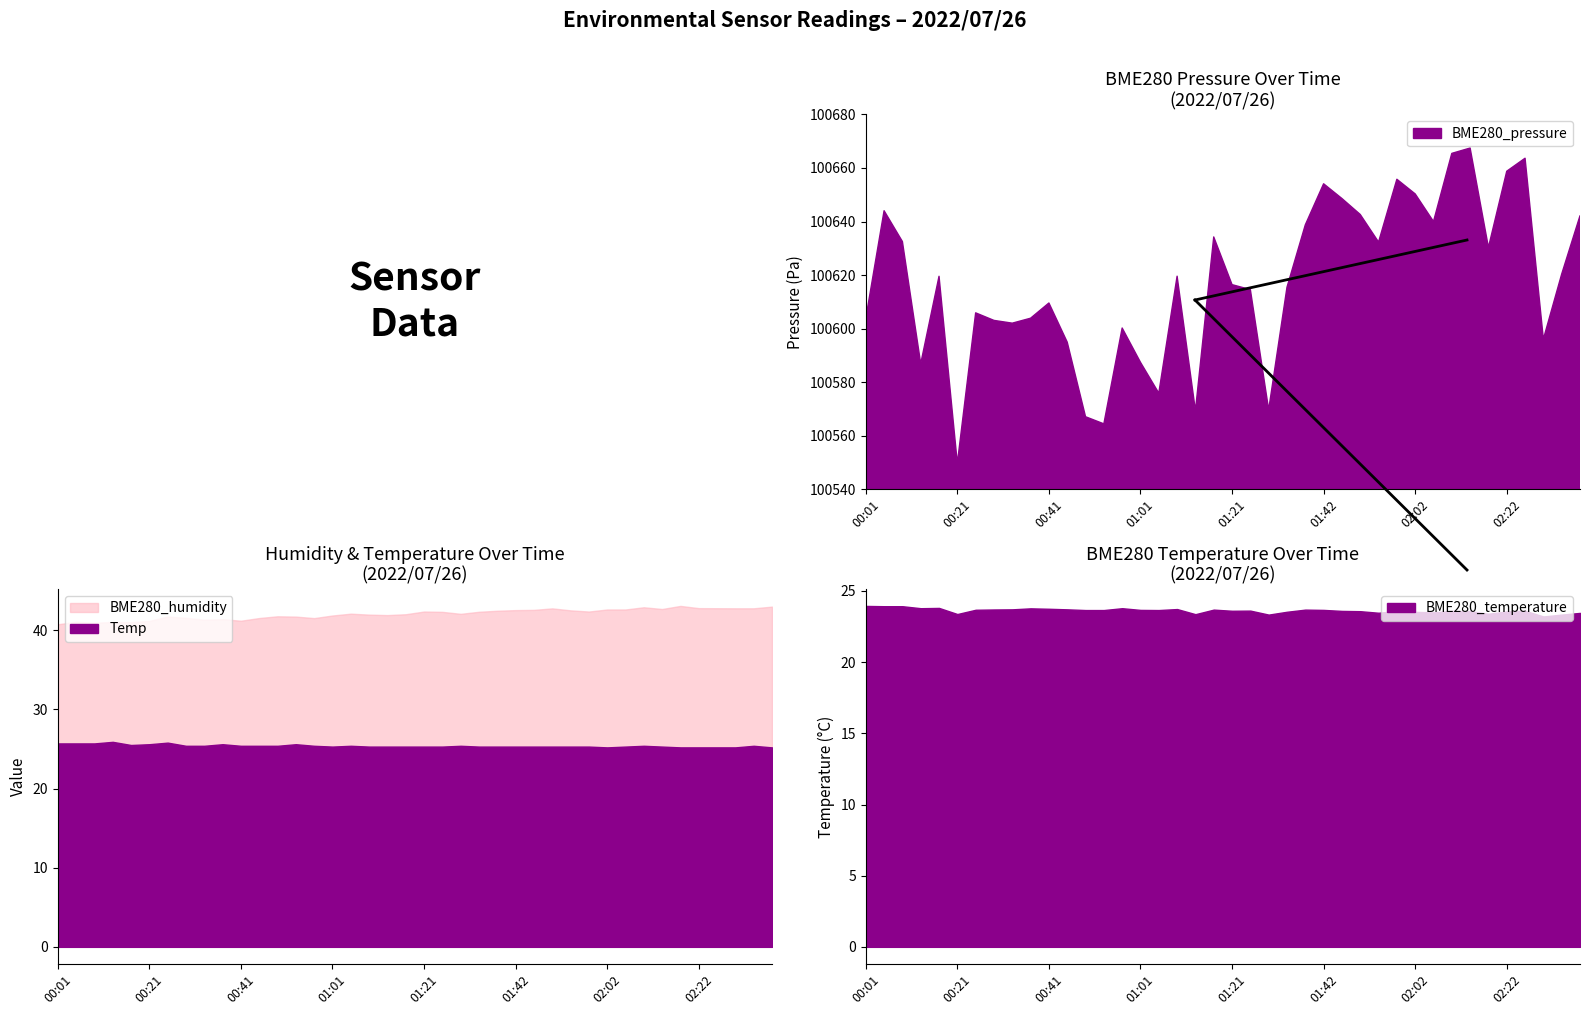

In BME280_humidity, how many points are lower than both neighbors (excluding endpoints)?

9